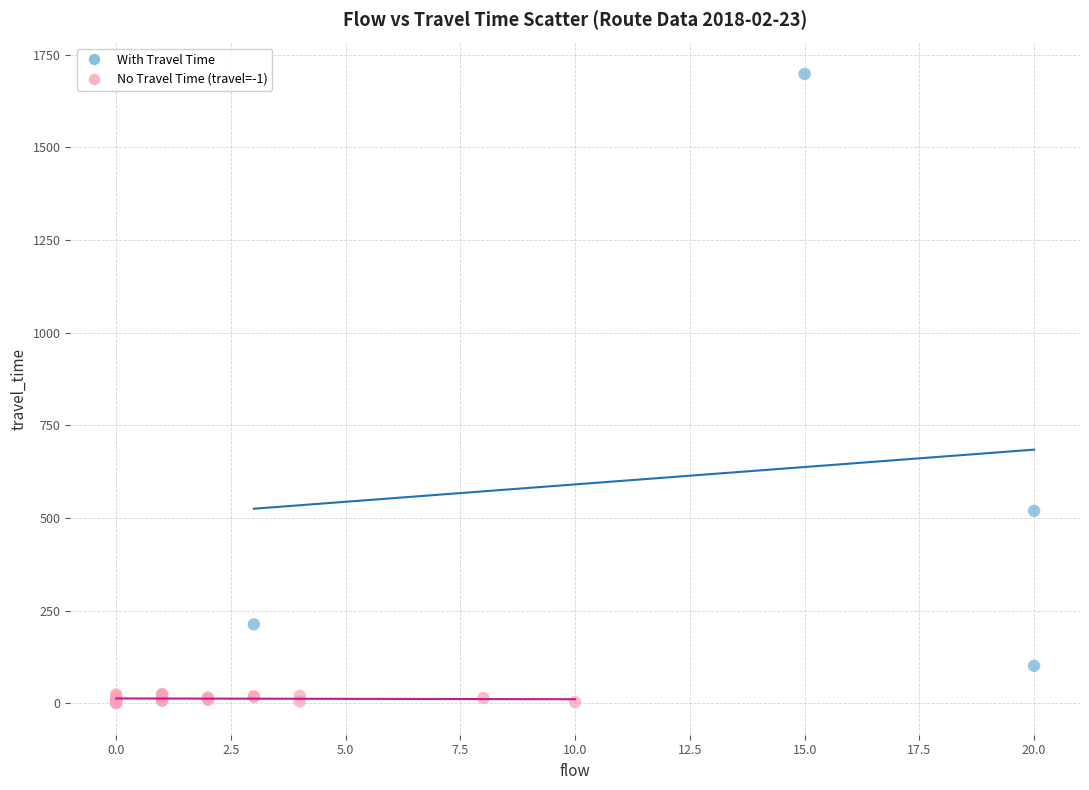

What are all the series names shown in the legend?

With Travel Time, No Travel Time (travel=-1)